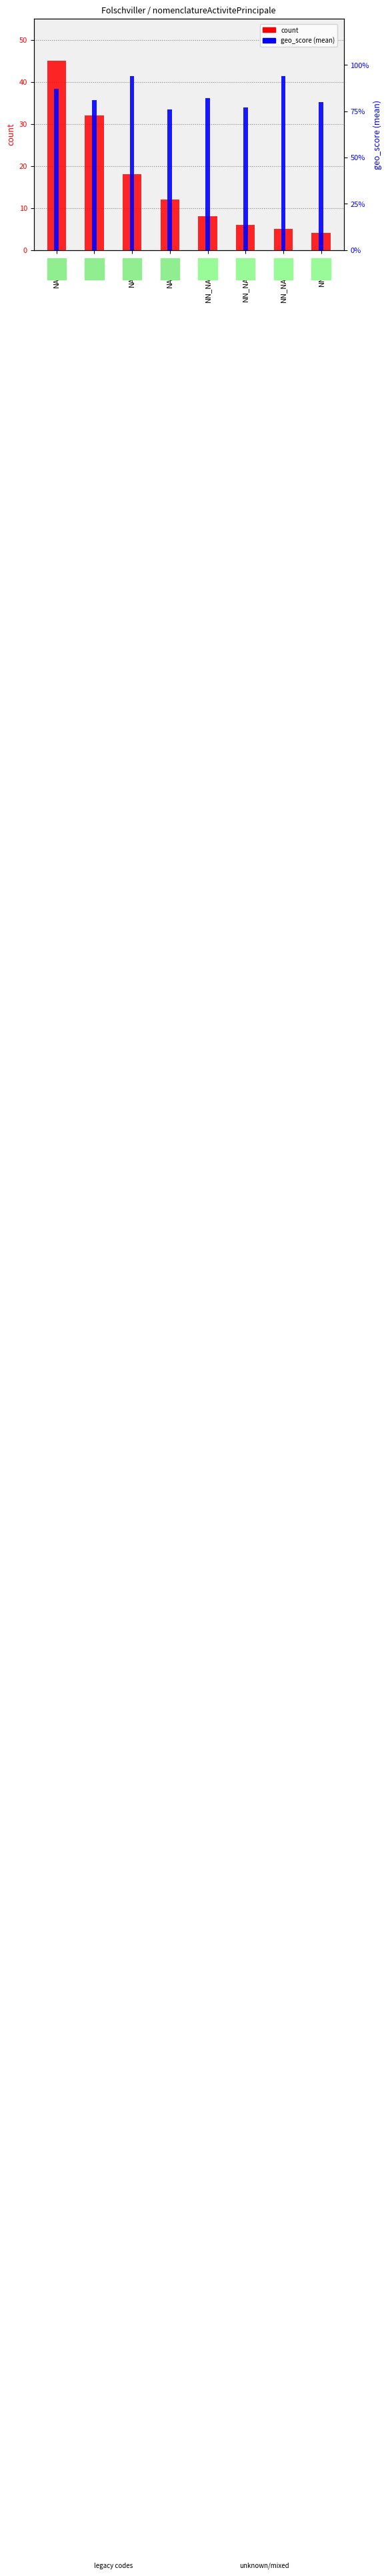

How many bars are there in total?

16